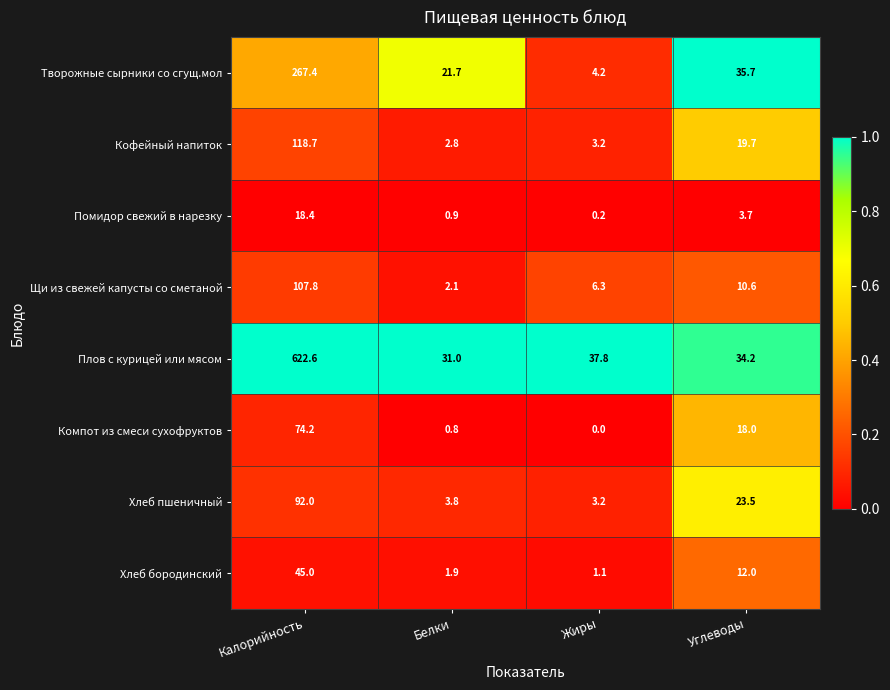

What is the greatest value displayed?

622.6